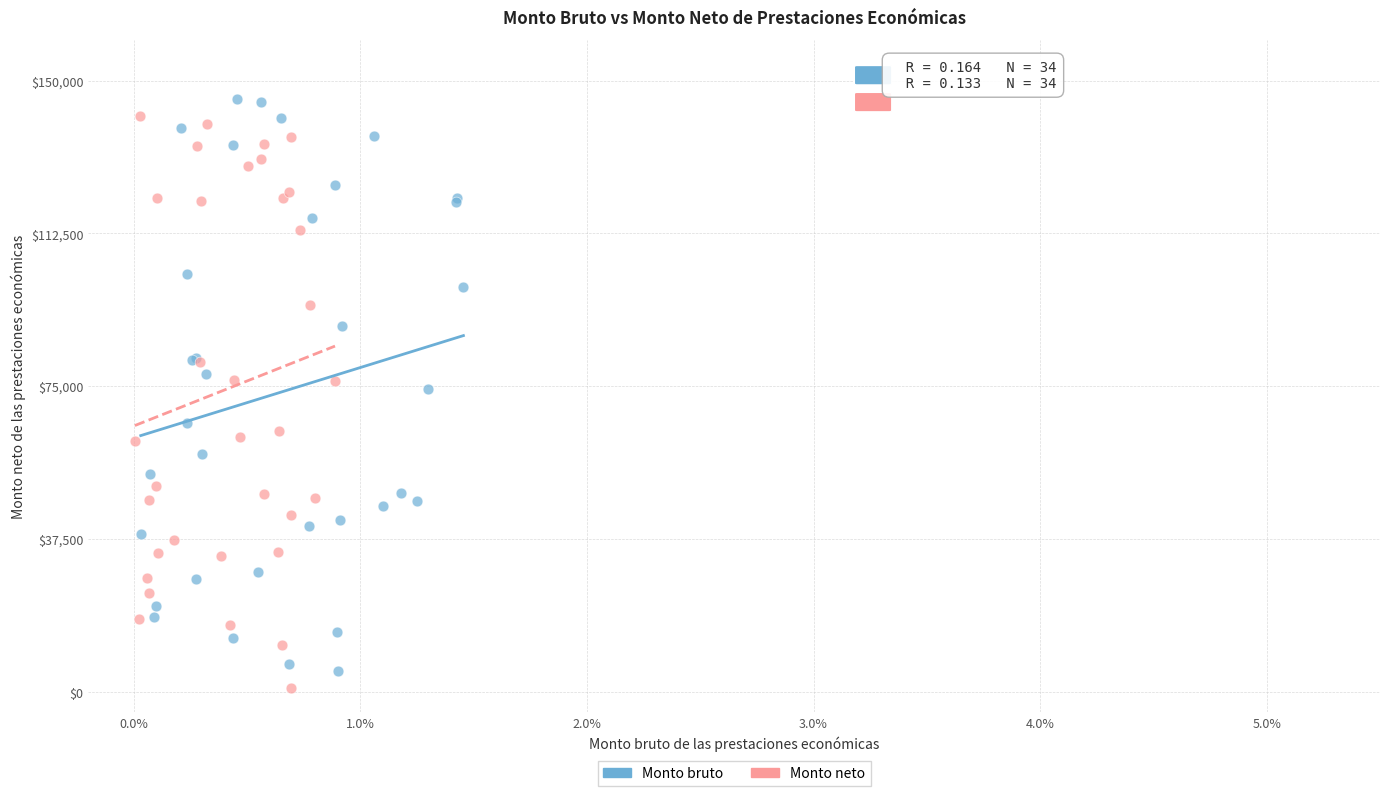

What are all the series names shown in the legend?

Monto bruto, Monto neto